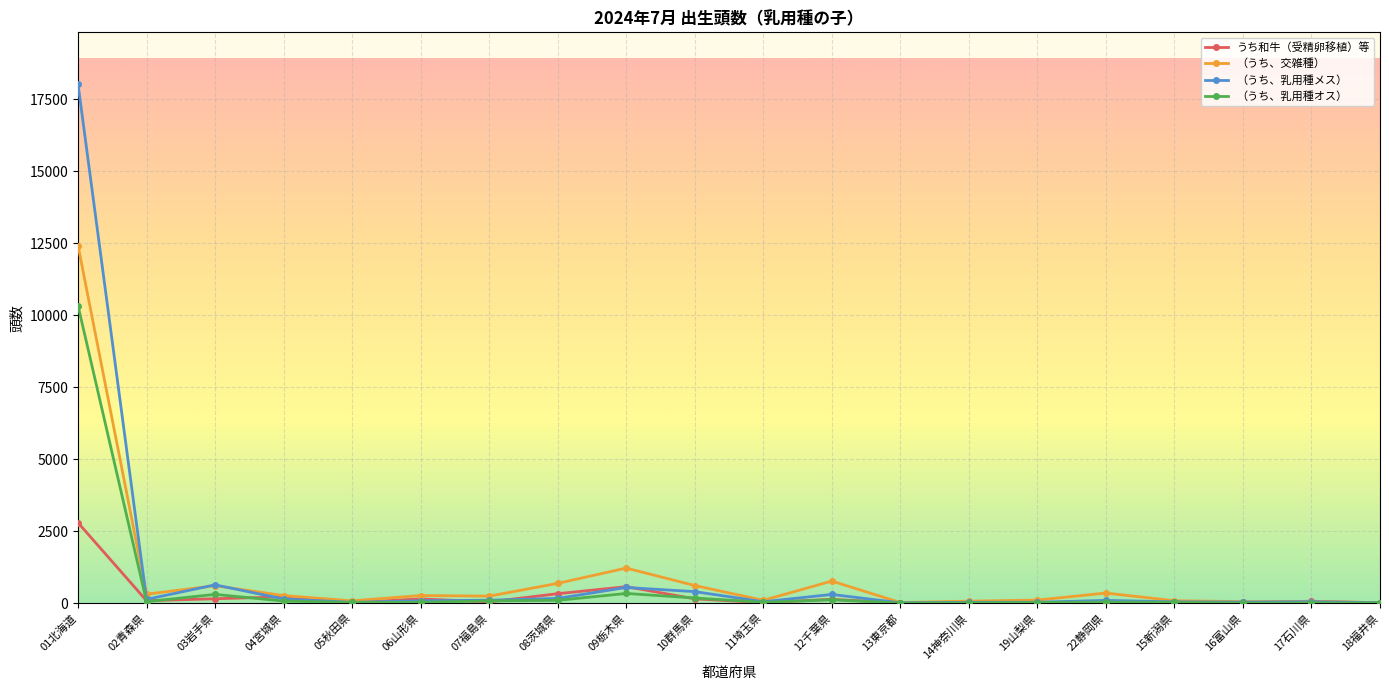

At how many categories does at least one series exceed 13448?

1